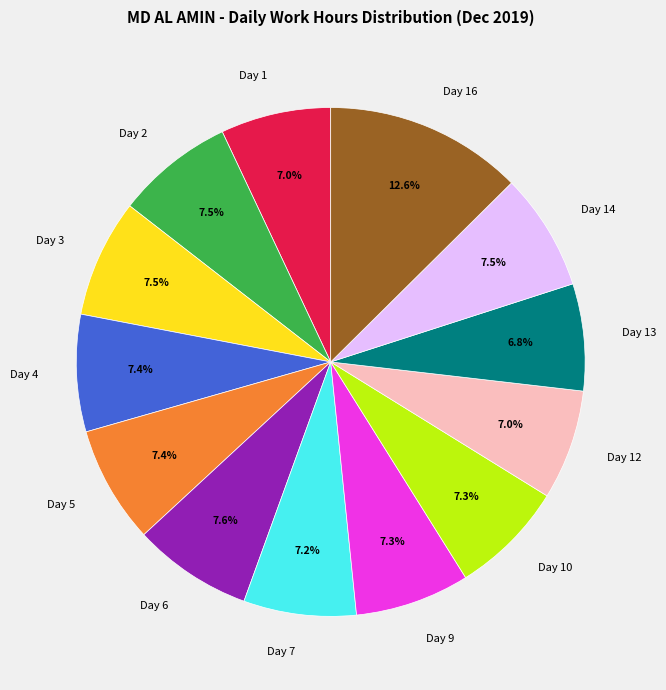

To the nearest percent, what is the difference between the Day 6 and Day 12 slice percentages?

1%